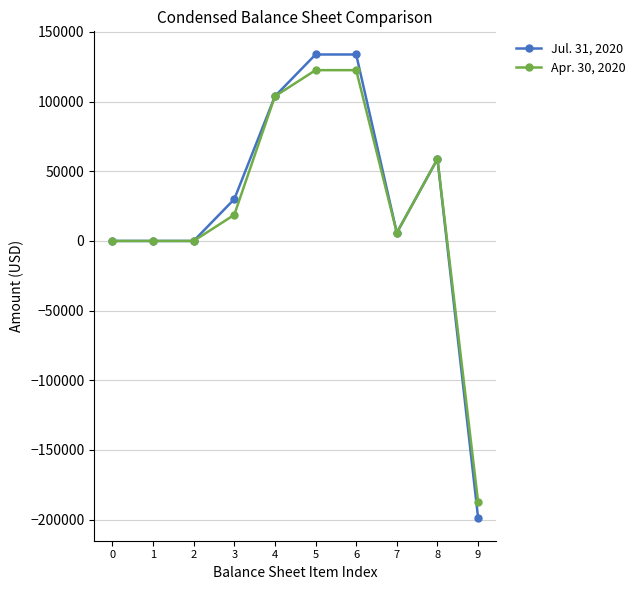

Rank the series by their maximum value, from lowest to highest.

Apr. 30, 2020, Jul. 31, 2020